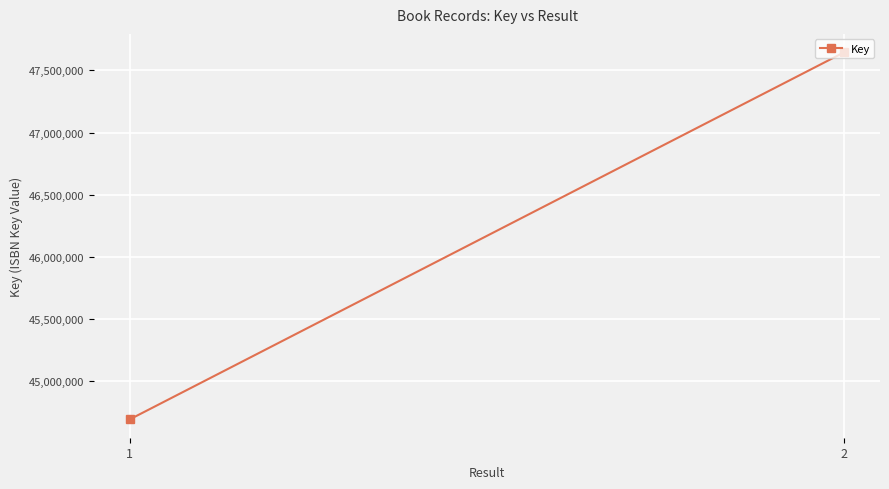

What is the change in value from 1 to 2?

+2950993